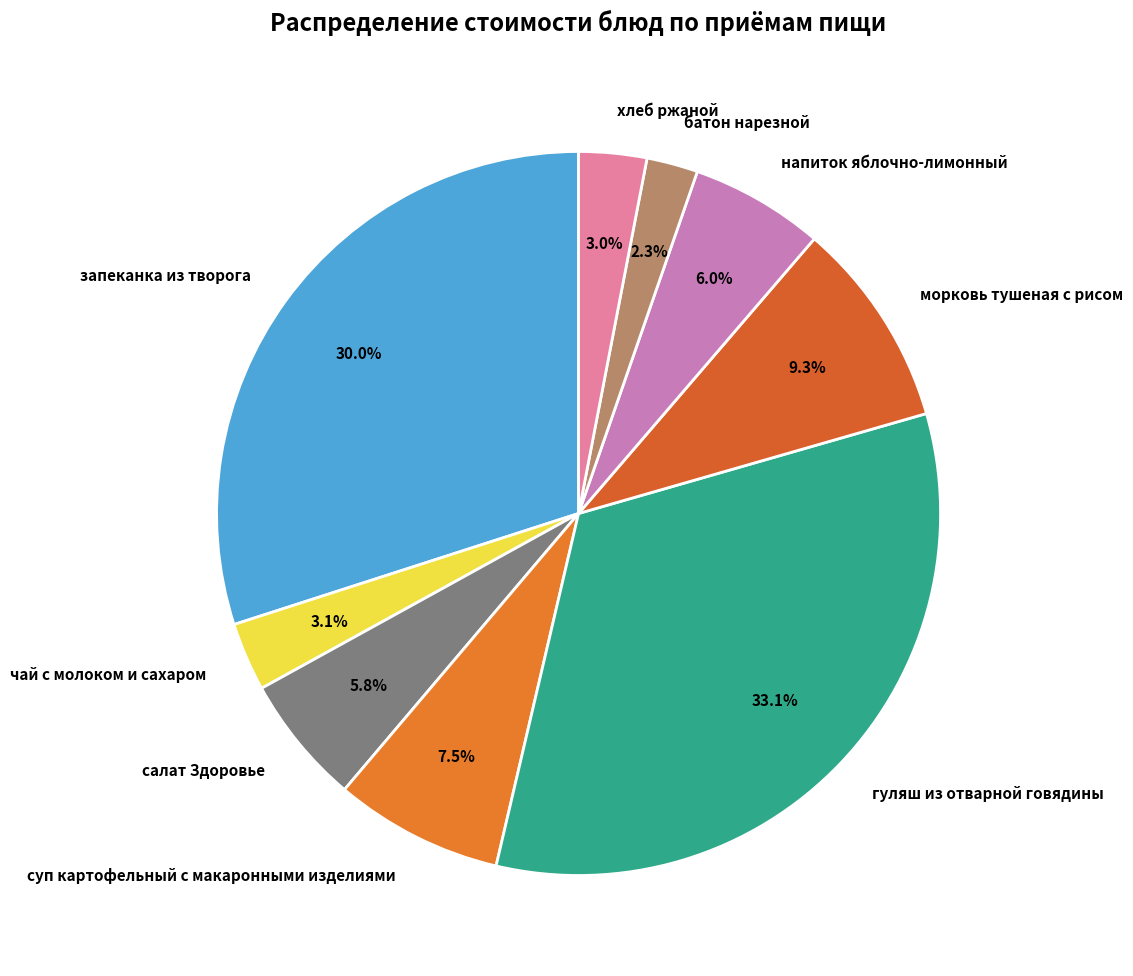

What percentage is the запеканка из творога slice, to the nearest percent?

30%